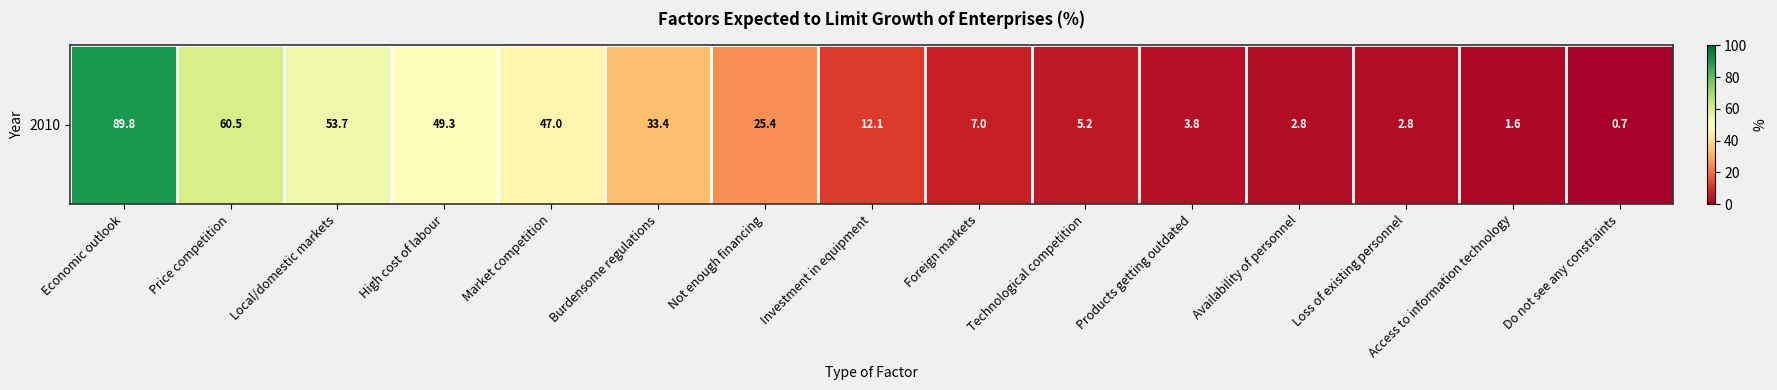

Which has a higher value, Price competition or Market competition?

Price competition